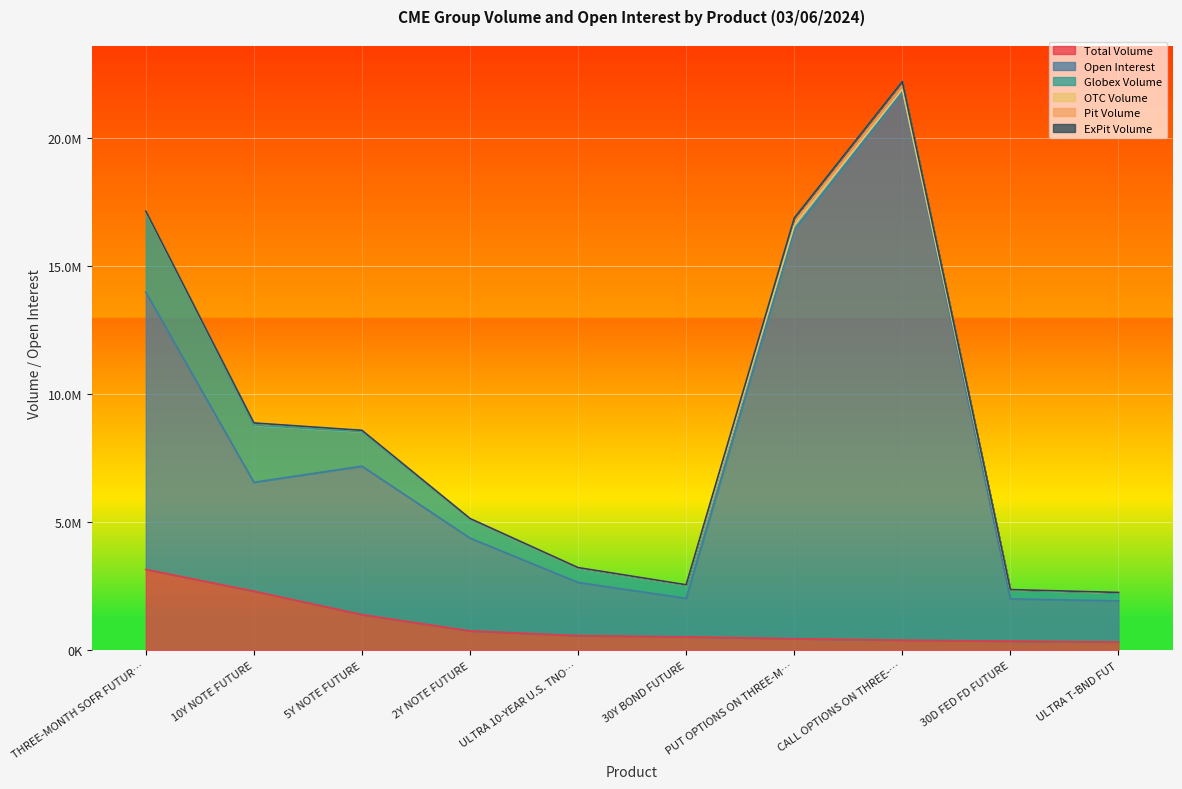

In Globex Volume, how many points are lower than both neighbors (excluding endpoints)?

1